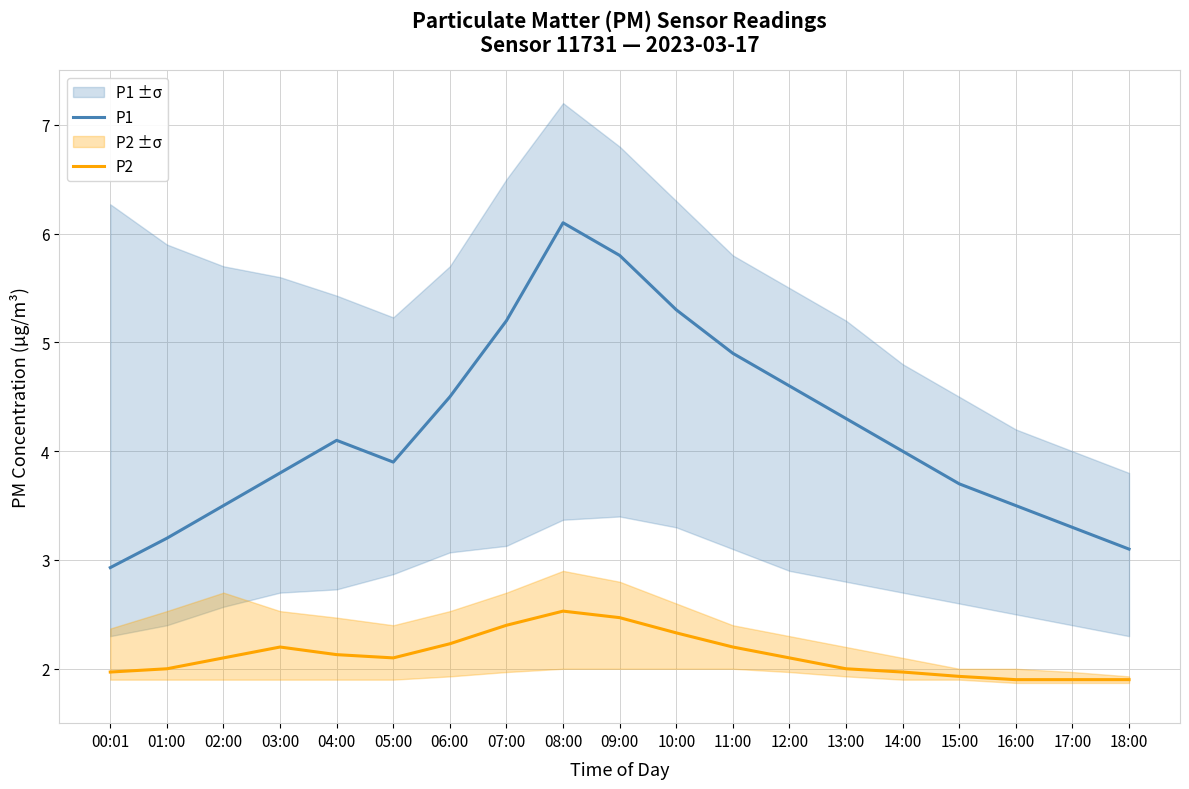

Which label corresponds to the smallest value in the chart?

16:00